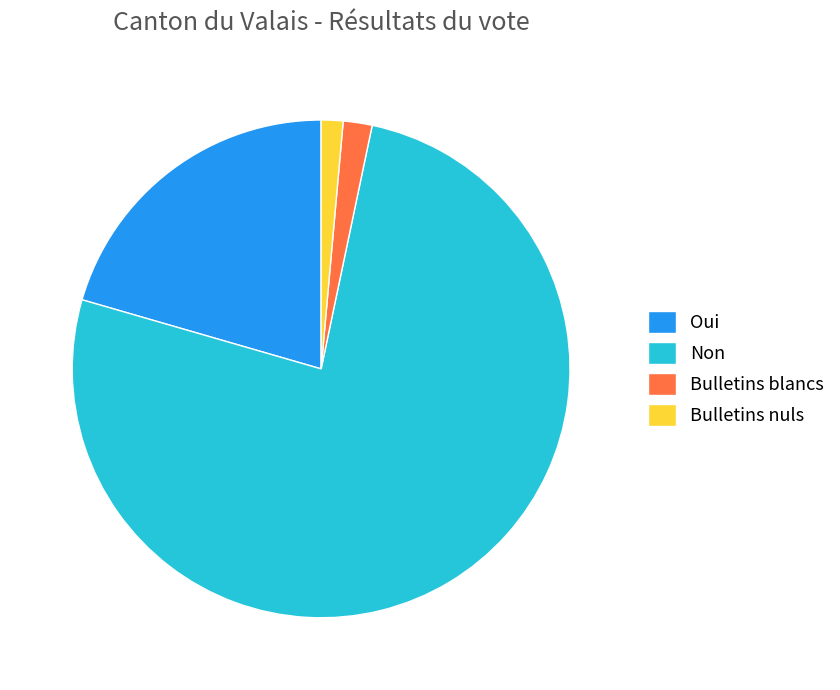

Which category has the biggest portion of the pie?

Non